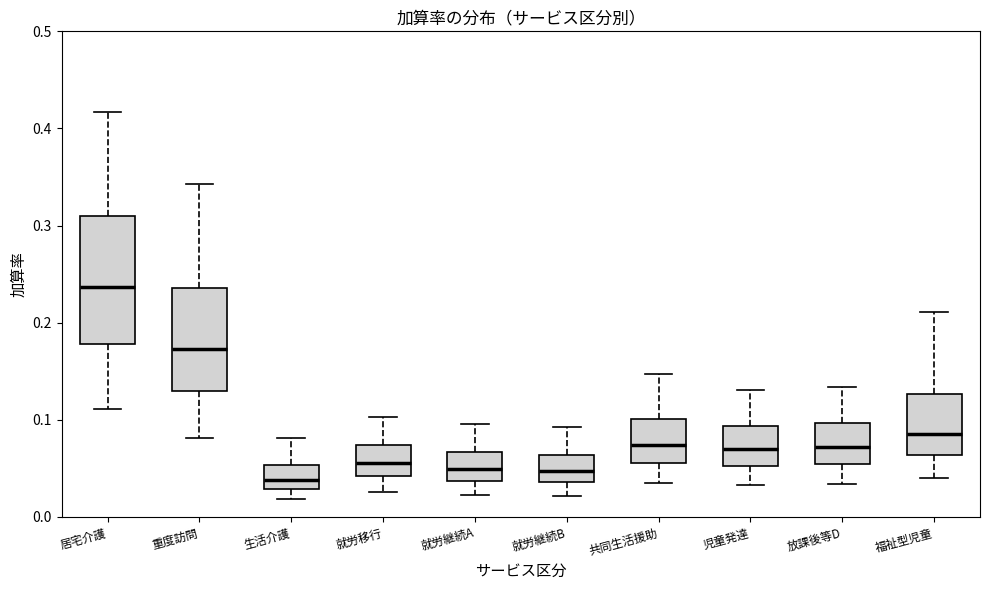

Reading left to right, read every box against the y-axis: the position of its median line, the range the box covers, and the ends of its whiskers. The values are not printed on the chart, so give them approximately, as read against the axis.

居宅介護: median 0.24, box 0.18 to 0.31, whiskers 0.11 to 0.42
重度訪問: median 0.17, box 0.13 to 0.24, whiskers 0.08 to 0.34
生活介護: median 0.04, box 0.03 to 0.05, whiskers 0.02 to 0.08
就労移行: median 0.06, box 0.04 to 0.07, whiskers 0.03 to 0.10
就労継続A: median 0.05, box 0.04 to 0.07, whiskers 0.02 to 0.10
就労継続B: median 0.05, box 0.04 to 0.06, whiskers 0.02 to 0.09
共同生活援助: median 0.07, box 0.06 to 0.10, whiskers 0.04 to 0.15
児童発達: median 0.07, box 0.05 to 0.09, whiskers 0.03 to 0.13
放課後等D: median 0.07, box 0.05 to 0.10, whiskers 0.03 to 0.13
福祉型児童: median 0.09, box 0.06 to 0.13, whiskers 0.04 to 0.21